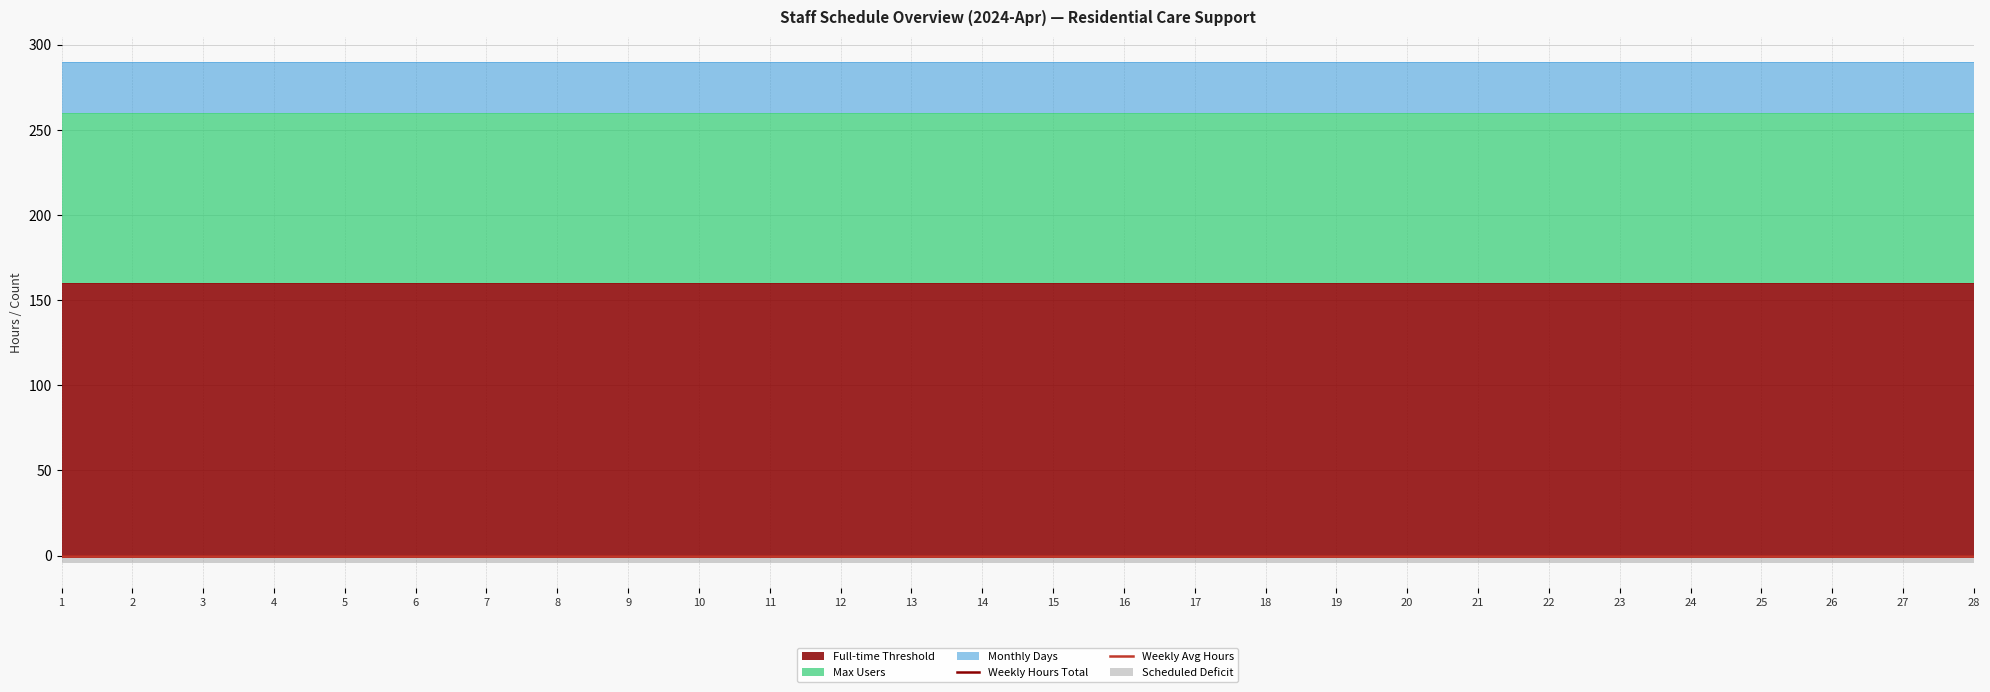

True or false: Monthly Days and Weekly Avg Hours intersect in this chart.

False